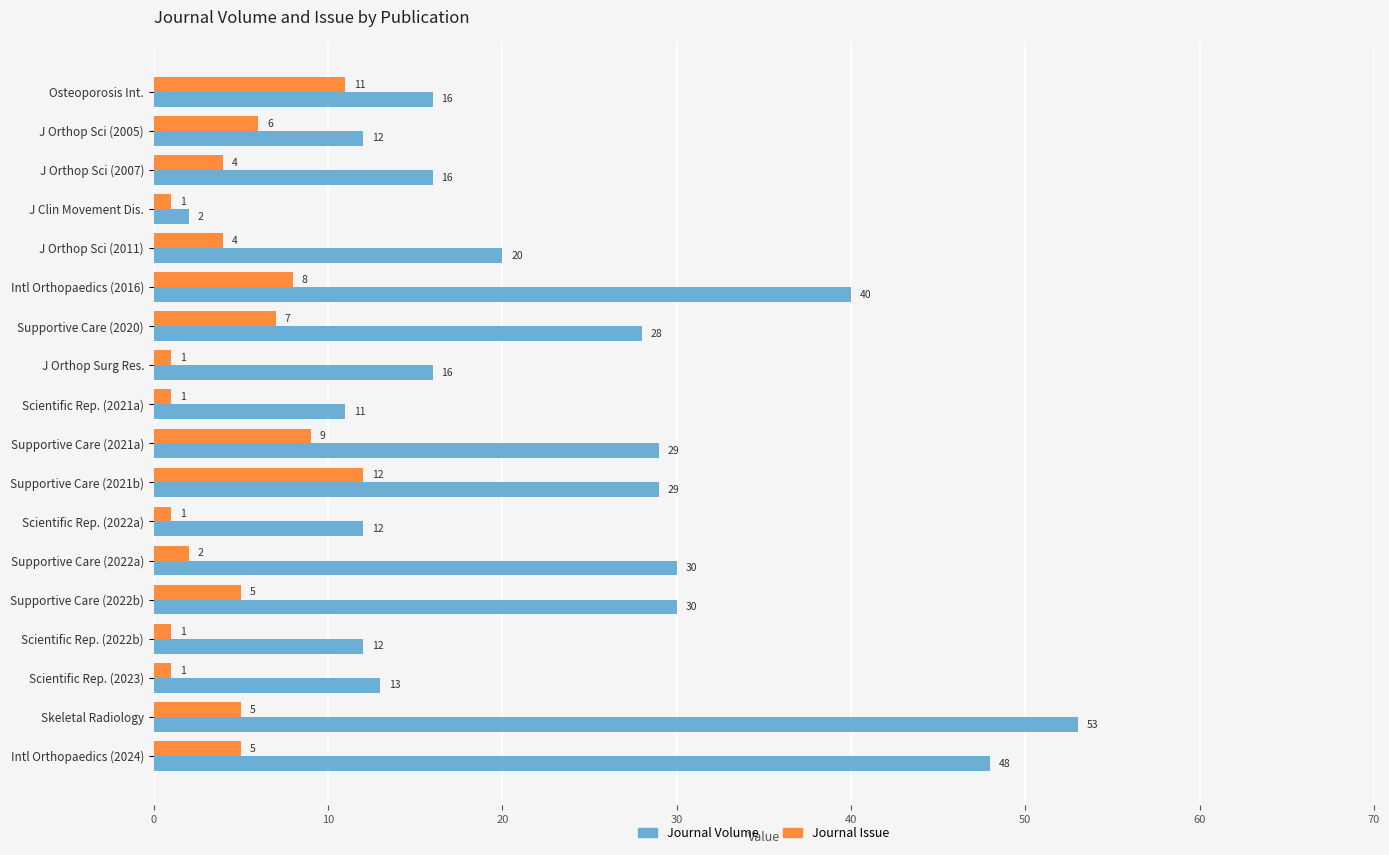

At which category is the sum across all series the highest?

Skeletal Radiology